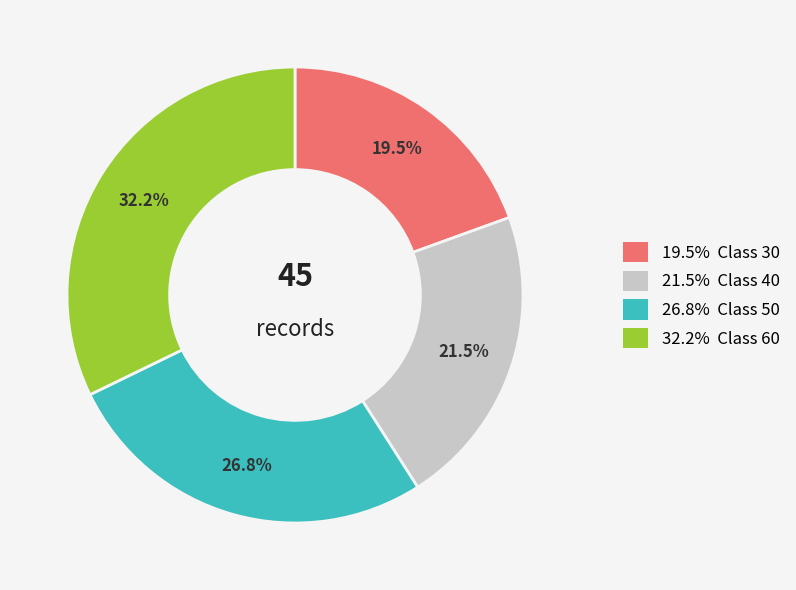

Is there any slice that represents more than half of the pie?

No